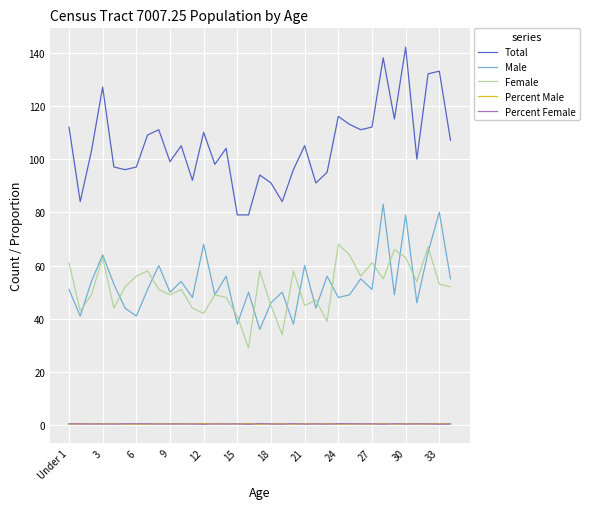

True or false: Total and Percent Female intersect in this chart.

False